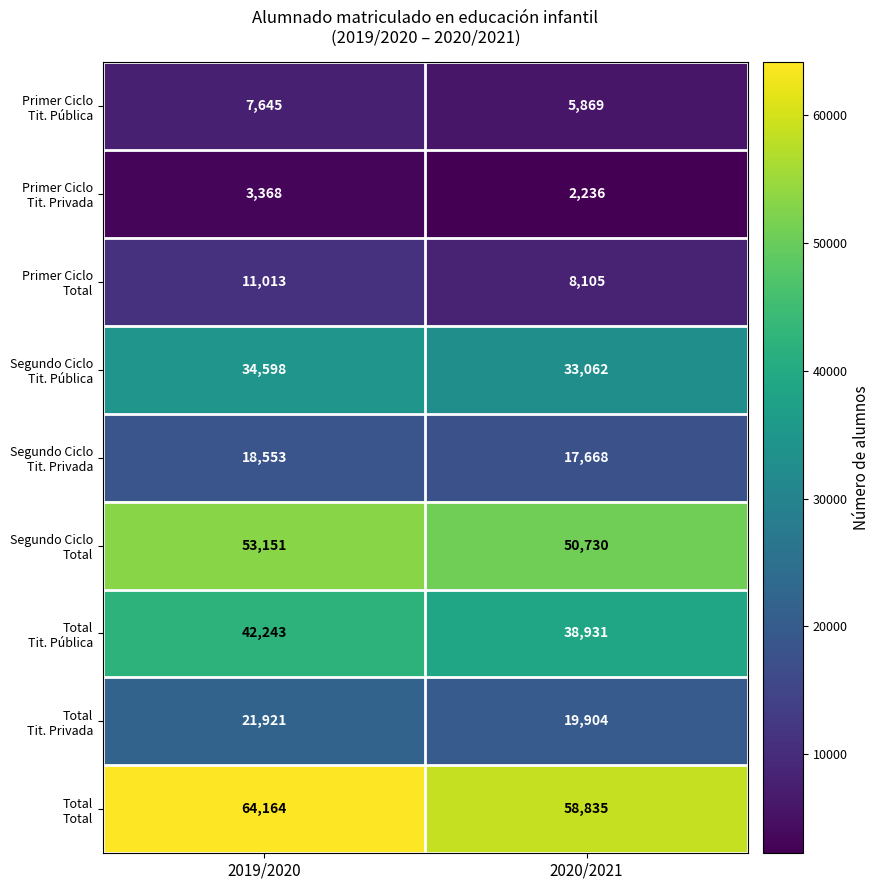

What is the difference between the highest and lowest values at 2019/2020?

60796